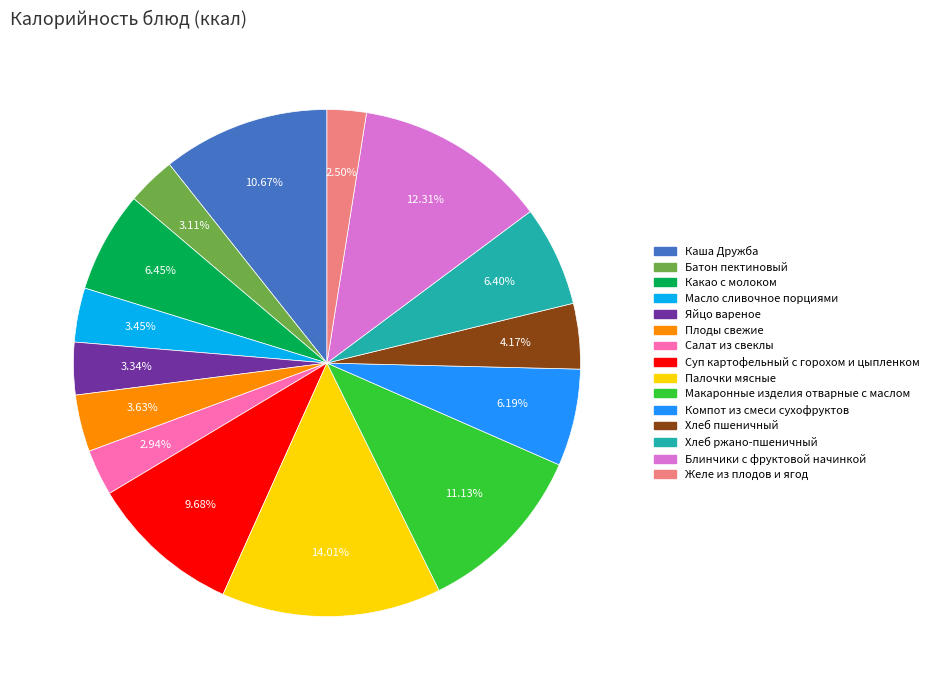

Which has a higher value, Хлеб пшеничный or Салат из свеклы?

Хлеб пшеничный